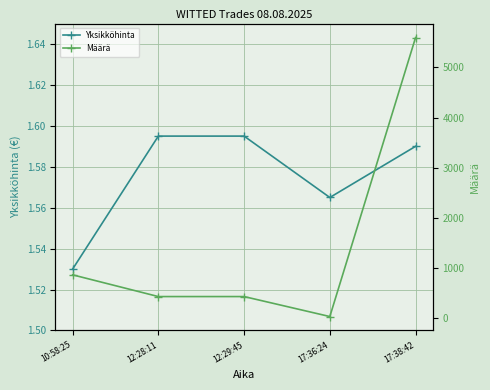

Reading right to left, transcribe all the data shown in this chart.

Yksikköhinta: 17:38:42=1.6	17:36:24=1.6	12:29:45=1.6	12:28:11=1.6	10:58:25=1.5
Määrä: 17:38:42=5595.0	17:36:24=35.0	12:29:45=433.0	12:28:11=433.0	10:58:25=866.0